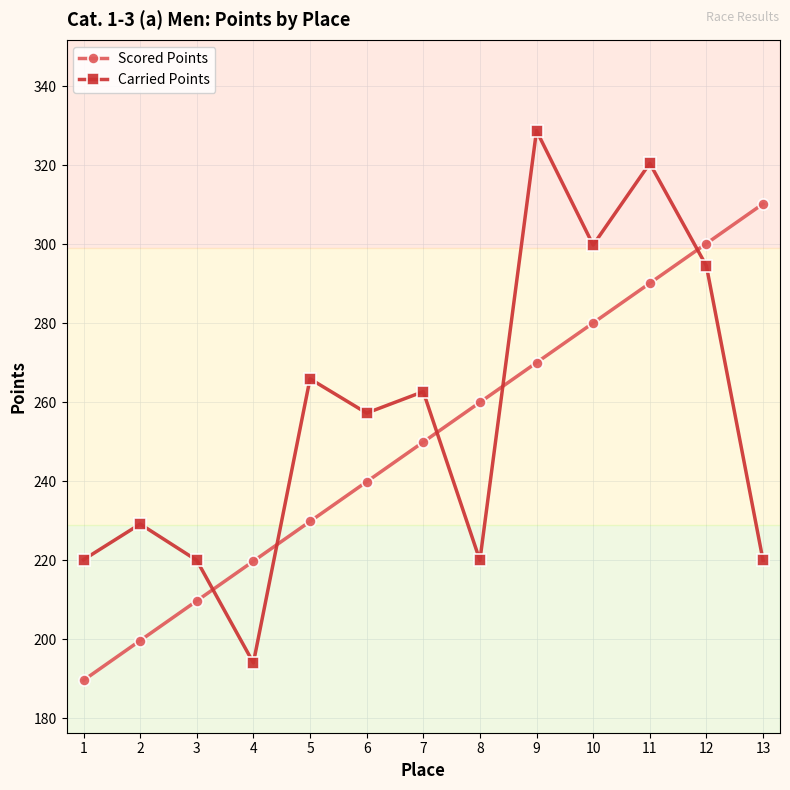

Does the chart display data point markers on the line(s)?

Yes